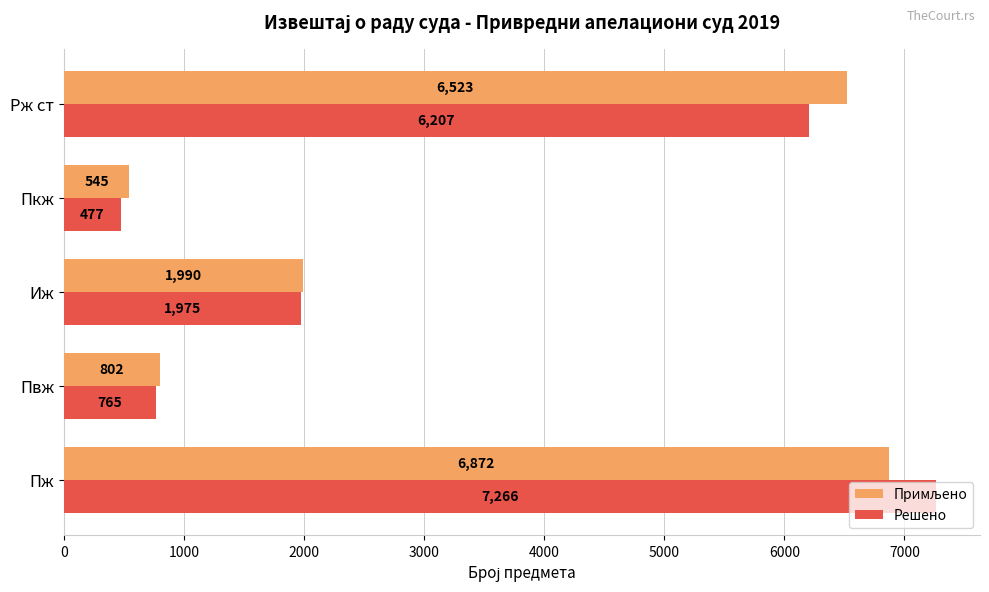

What is the greatest value displayed?

7266